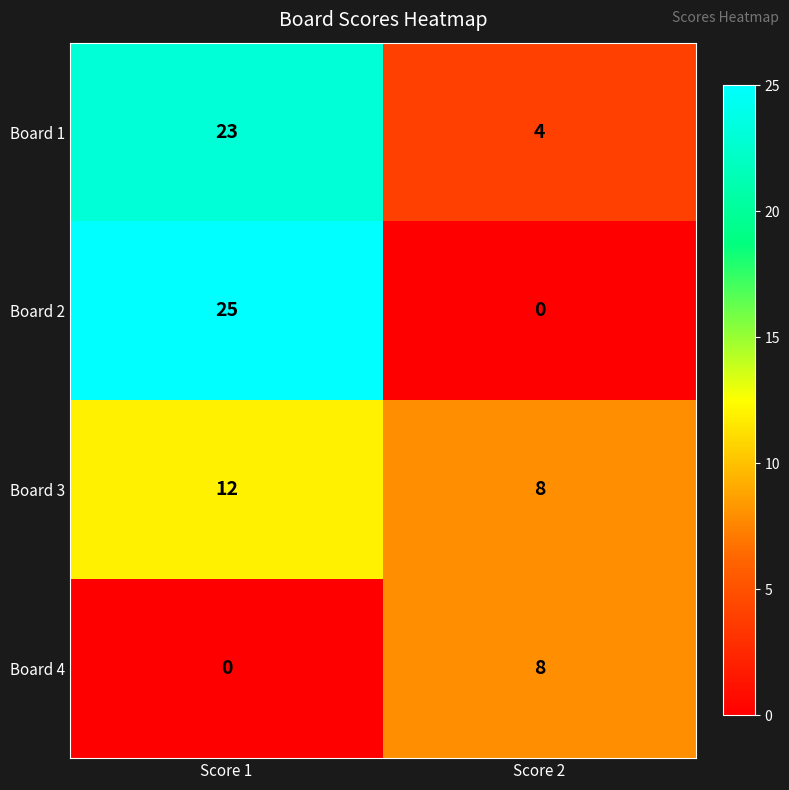

What is the sum of all Board 4 values?

8